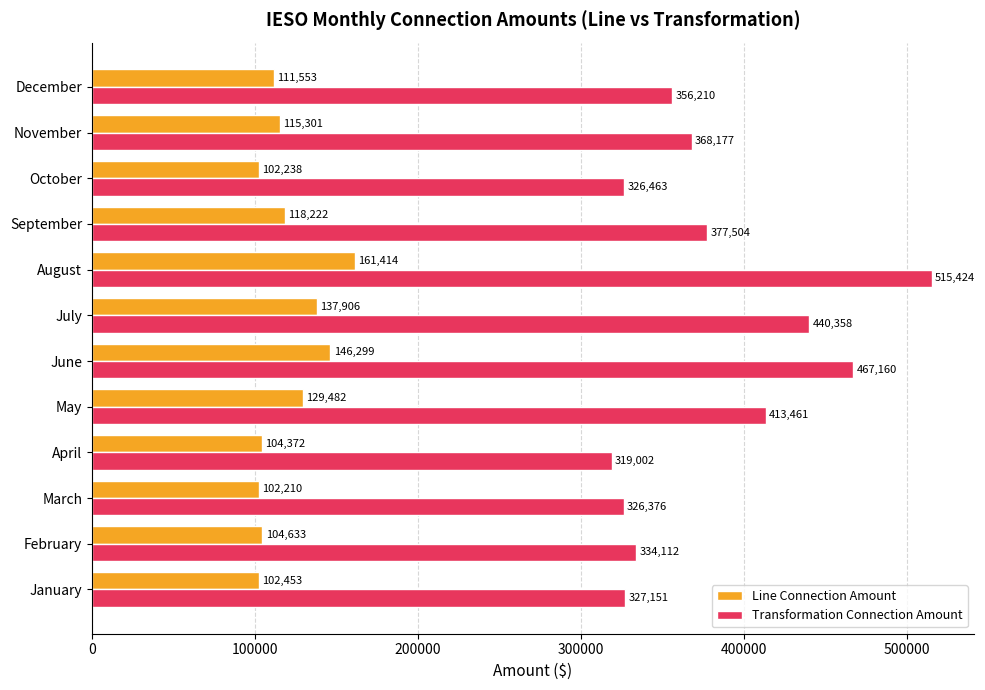

Where is Line Connection Amount nearest to the value 131812?

May